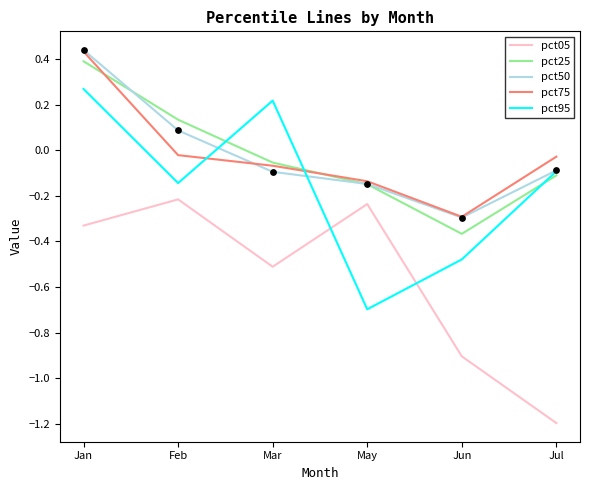

At which category is the sum across all series the highest?

Jan